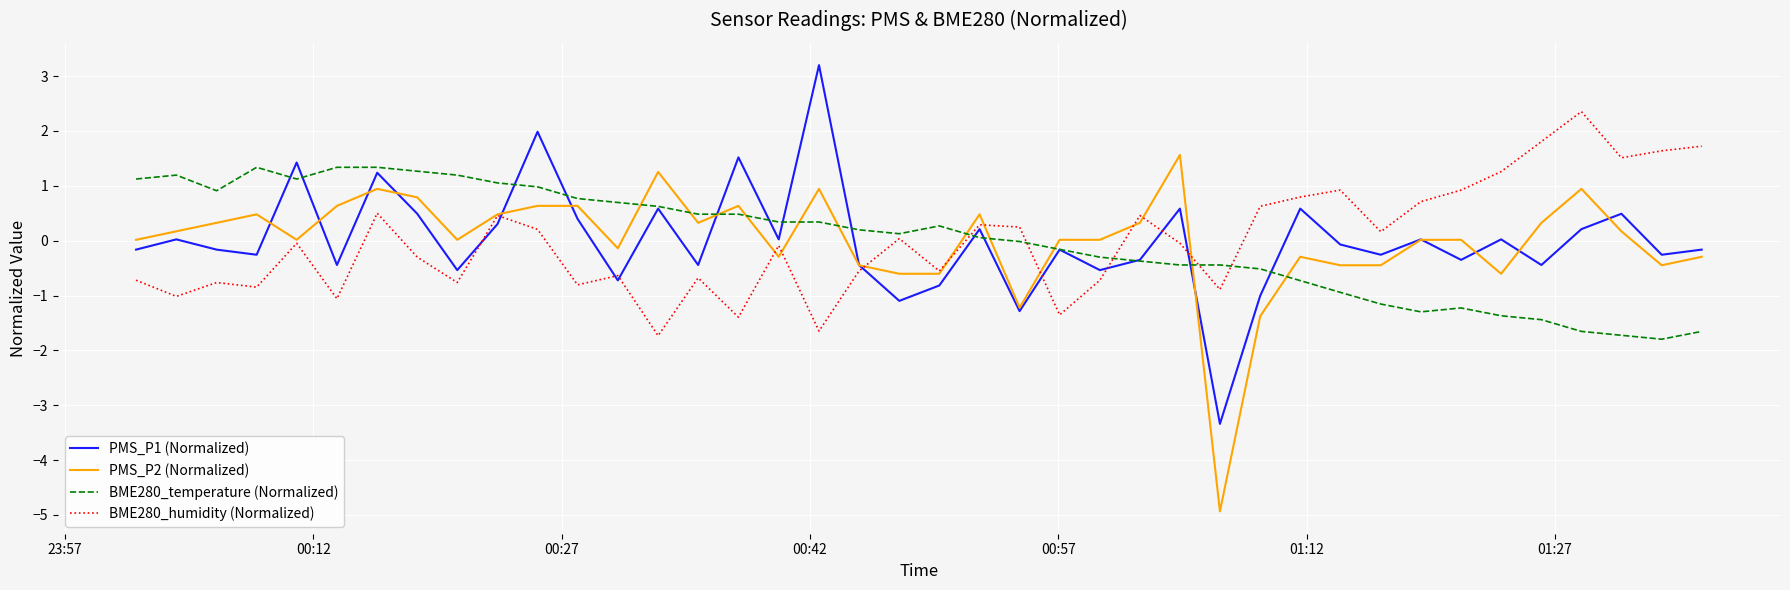

Which series ends up on top after the final intersection of PMS_P2 (Normalized) and BME280_temperature (Normalized)?

PMS_P2 (Normalized)